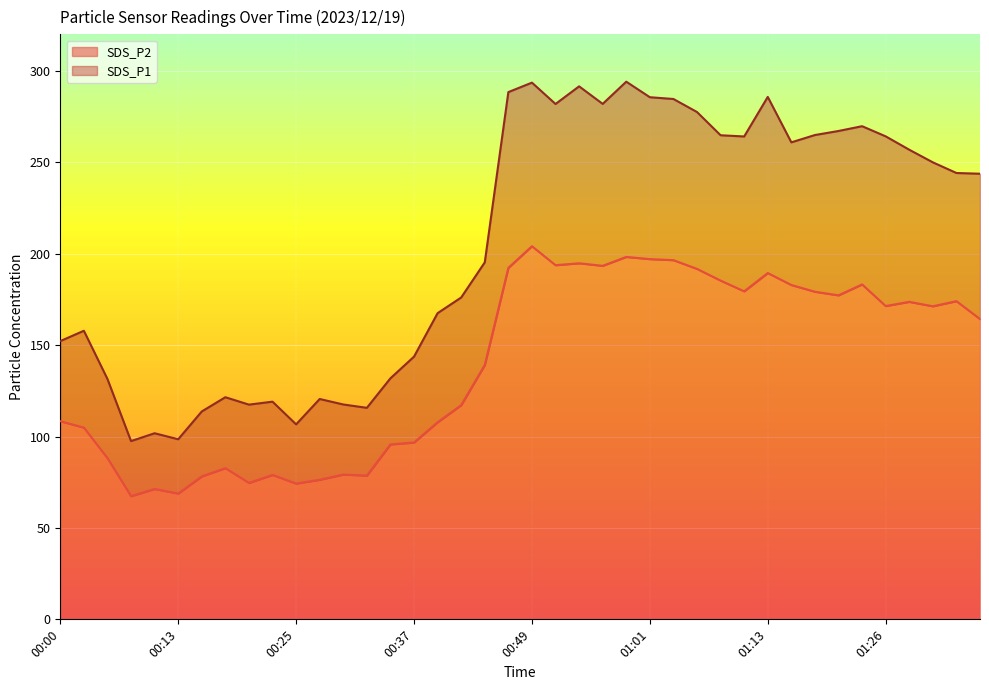

Where does the SDS_P1 series first go above 244?

00:47